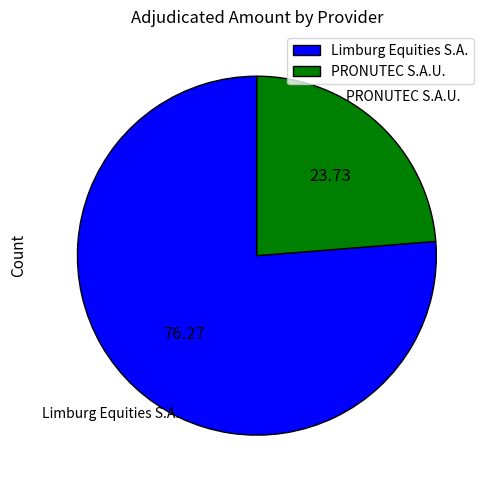

Which slice represents more than half of the pie?

Limburg Equities S.A.